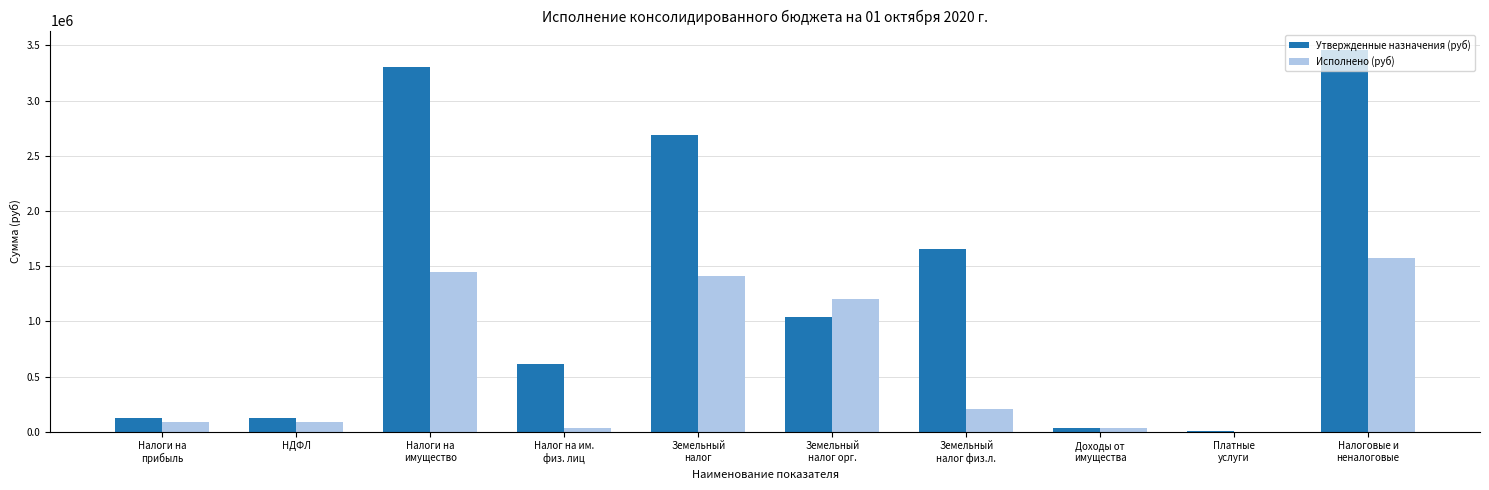

Is it true that Утвержденные назначения (руб) equals 612414.0 at Налог на им.
физ. лиц?

True